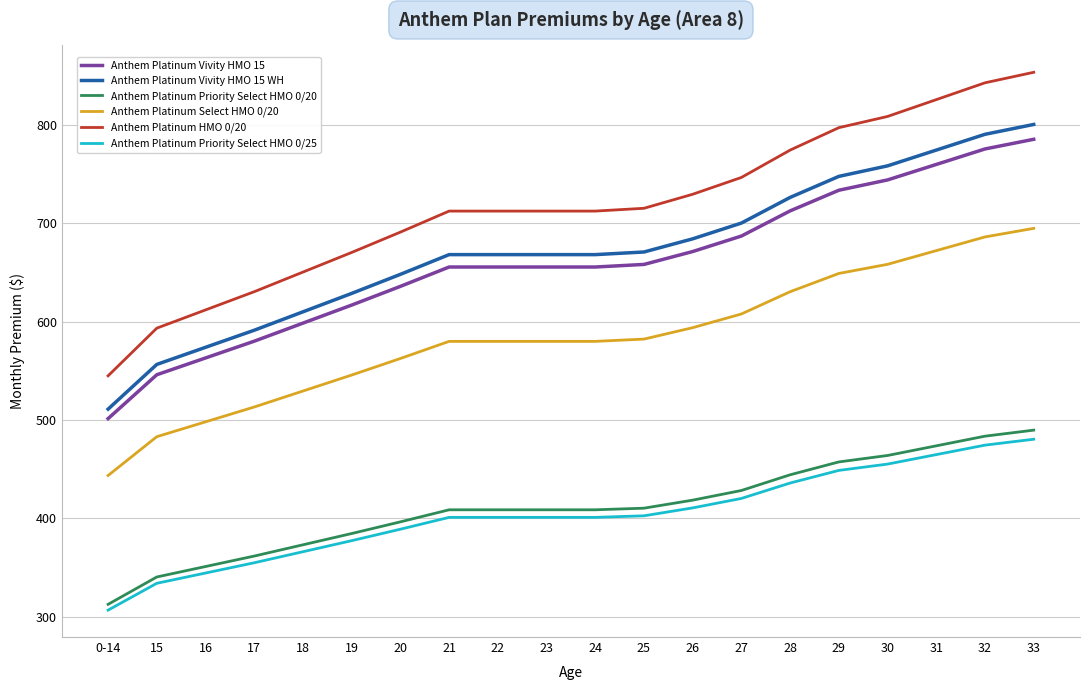

What is the difference between the highest and lowest values at 28?

338.3